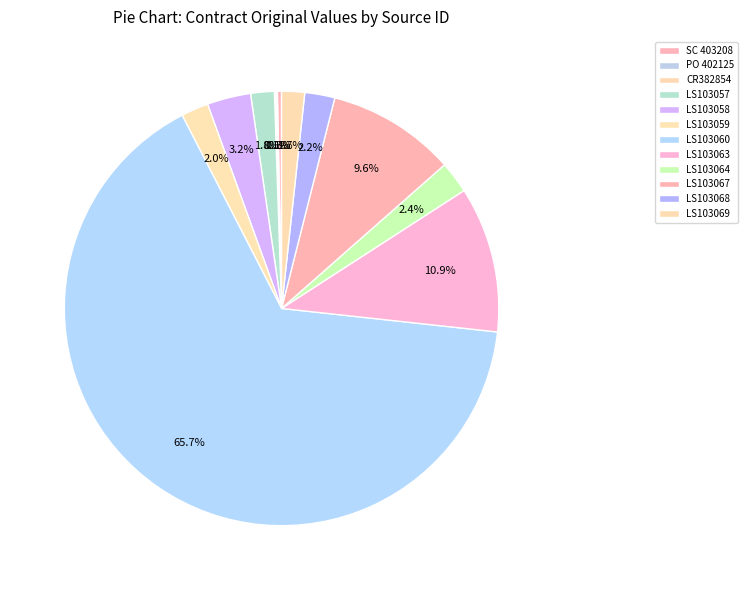

Count the number of slices in the pie.

12